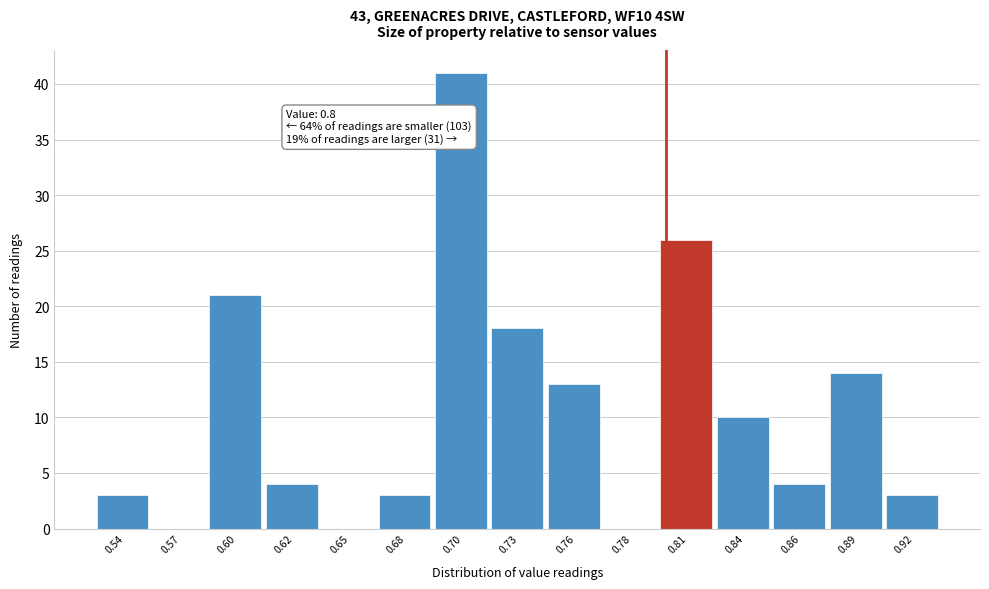

Over which range of the x-axis is the bar tallest?

0.690 to 0.715